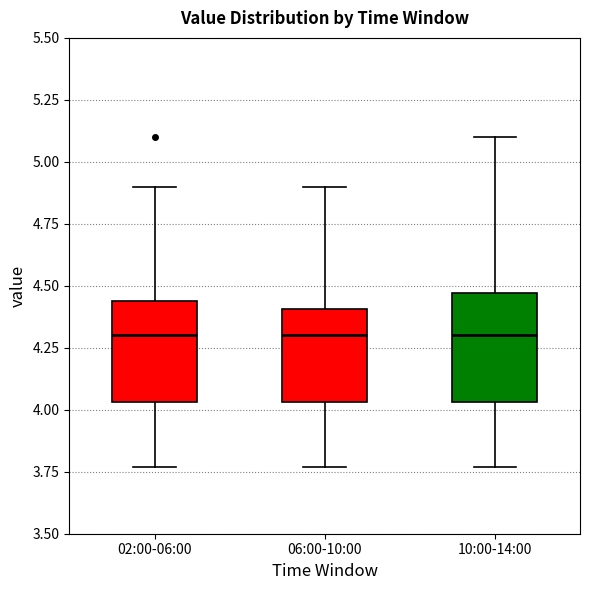

Where does the upper whisker of the box for 10:00-14:00 end on the y-axis? The values are not printed on the chart, so give them approximately, as read against the axis.

5.10